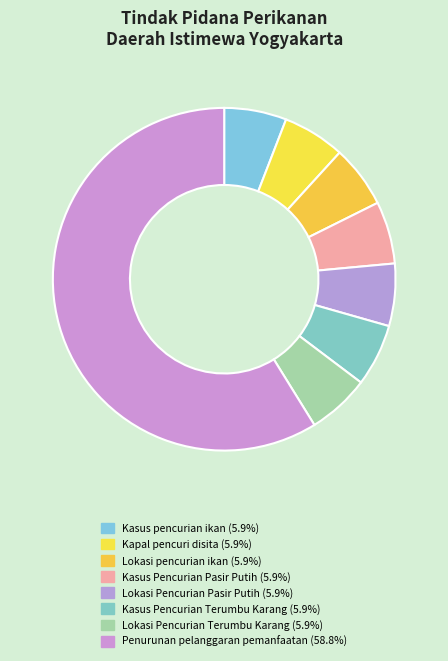

What is the largest slice in the pie chart?

Persentase penurunan pelanggaran pemanfaatan